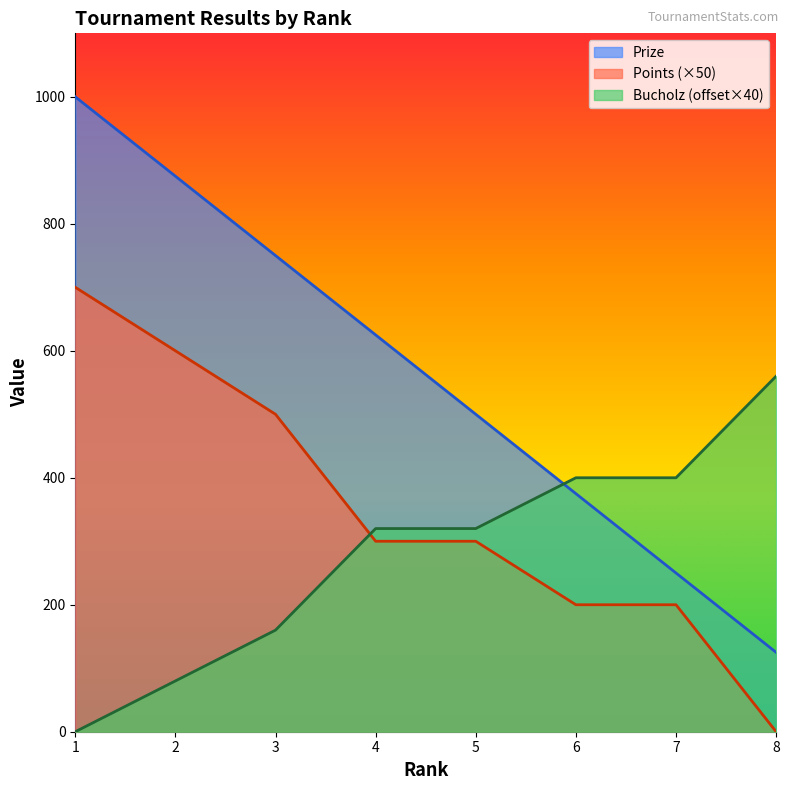

True or false: Points and Prize intersect in this chart.

False